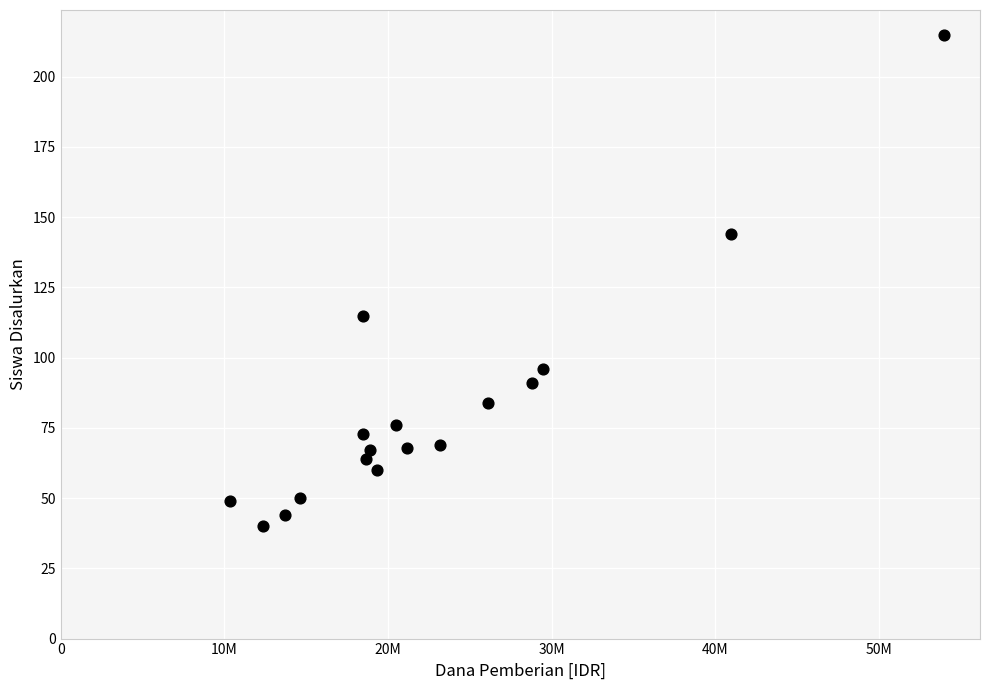

What is the range of Y values (max minus min)?

175